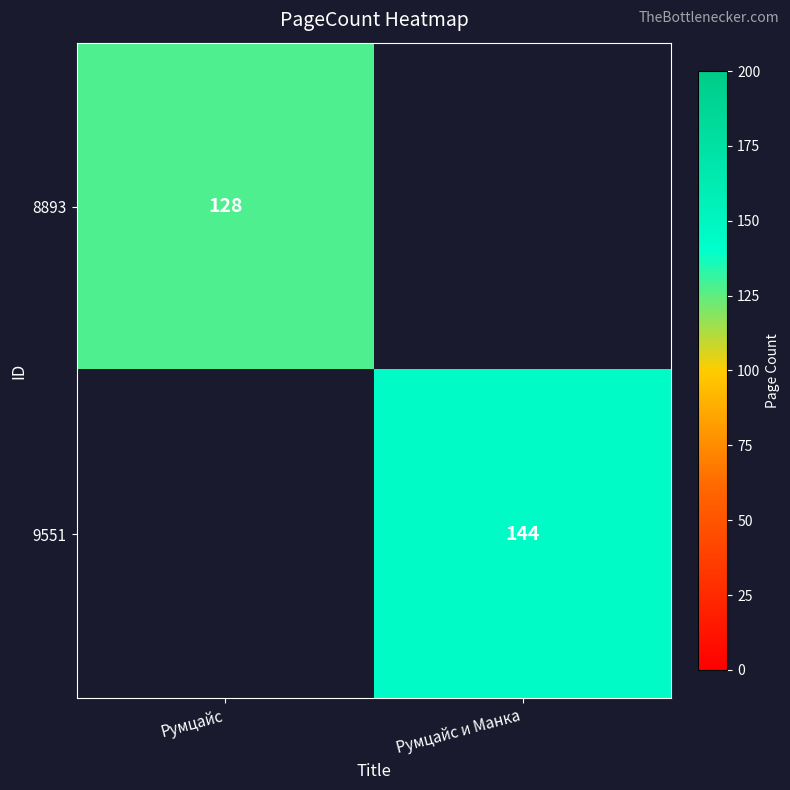

The value of 9551 at Румцайс и Манка is 144. True or false?

True